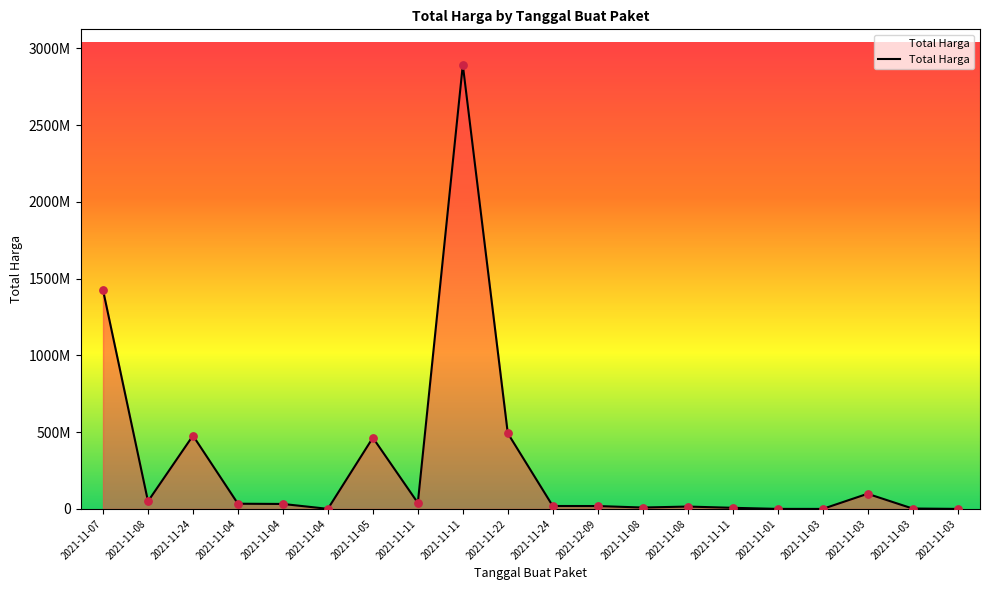

What is the change in value from 2021-11-11 to 2021-12-09?

-20540000